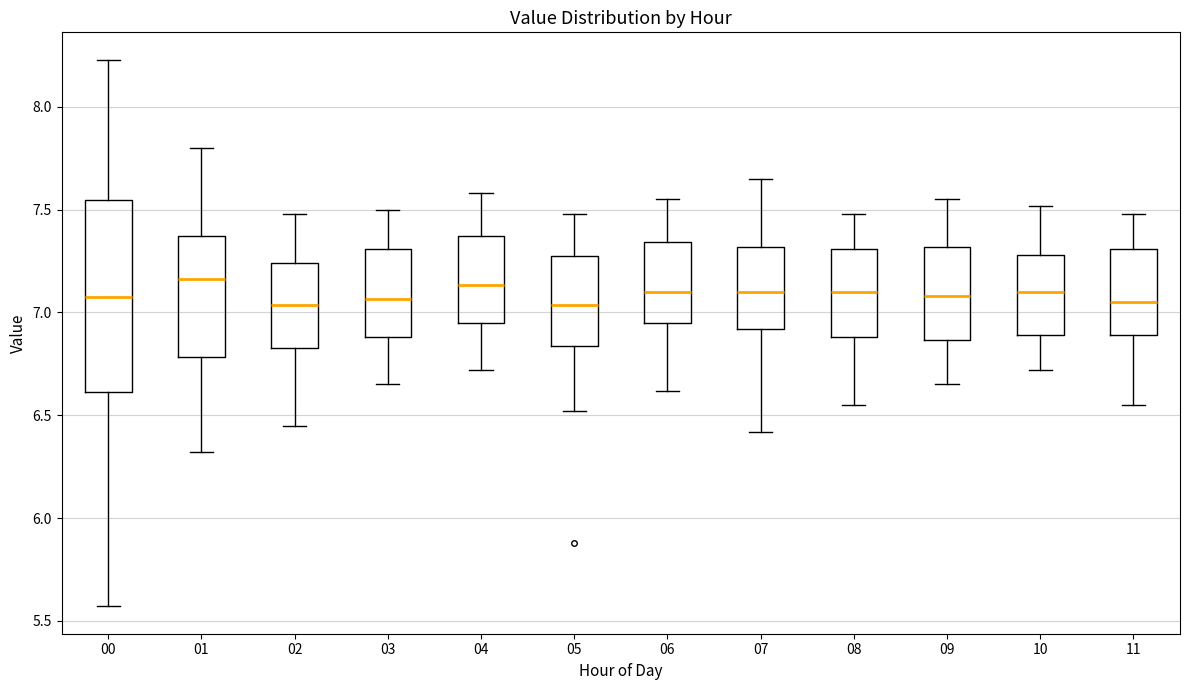

Reading left to right, read every box against the y-axis: the position of its median line, the range the box covers, and the ends of its whiskers. The values are not printed on the chart, so give them approximately, as read against the axis.

00: median 7.10, box 6.60 to 7.55, whiskers 5.55 to 8.25
01: median 7.15, box 6.80 to 7.35, whiskers 6.30 to 7.80
02: median 7.05, box 6.85 to 7.25, whiskers 6.45 to 7.50
03: median 7.05, box 6.90 to 7.30, whiskers 6.65 to 7.50
04: median 7.15, box 6.95 to 7.35, whiskers 6.70 to 7.60
05: median 7.05, box 6.85 to 7.25, whiskers 6.50 to 7.50
06: median 7.10, box 6.95 to 7.35, whiskers 6.60 to 7.55
07: median 7.10, box 6.90 to 7.30, whiskers 6.40 to 7.65
08: median 7.10, box 6.90 to 7.30, whiskers 6.55 to 7.50
09: median 7.10, box 6.85 to 7.30, whiskers 6.65 to 7.55
10: median 7.10, box 6.90 to 7.30, whiskers 6.70 to 7.50
11: median 7.05, box 6.90 to 7.30, whiskers 6.55 to 7.50